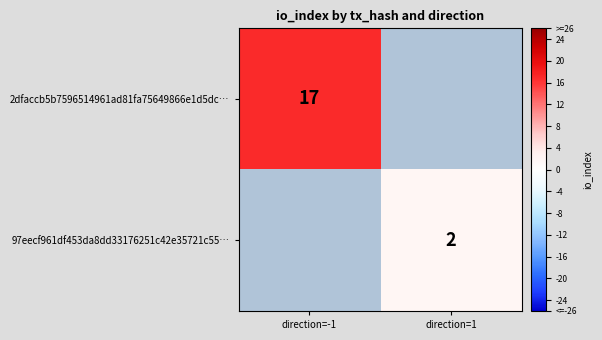

The 2dfaccb5b7596514961ad81fa75649866e1d5dc… series shows 6 at direction=-1. True or false?

False